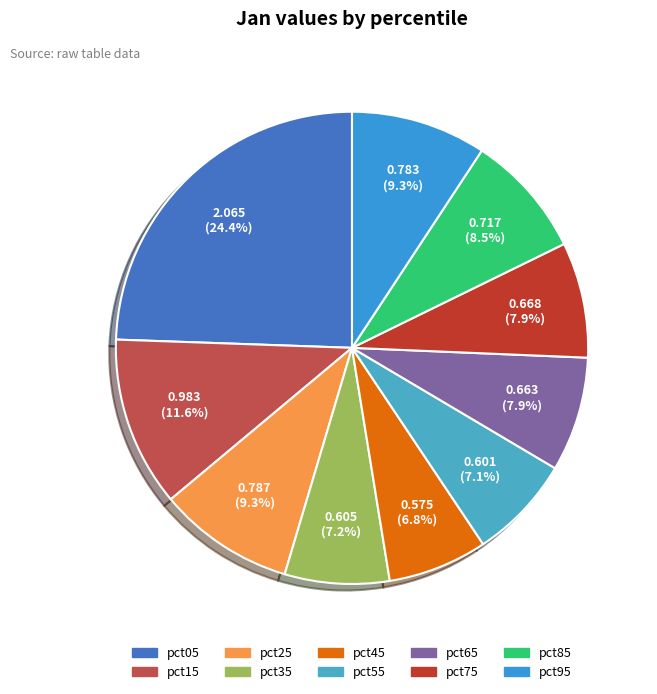

Is there any slice that represents more than half of the pie?

No